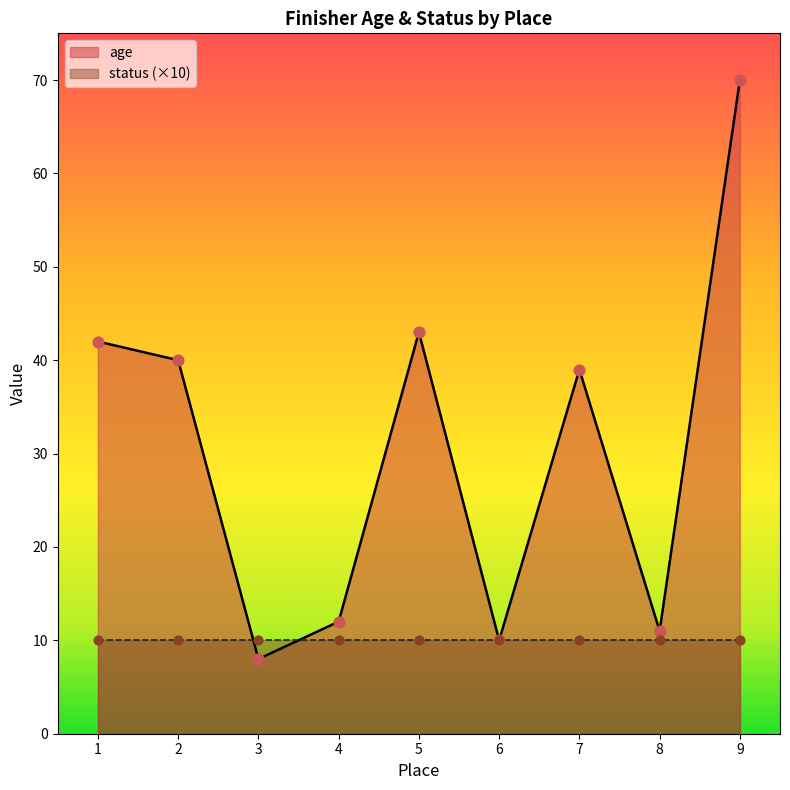

Which has a higher value, 3 or 7?

7